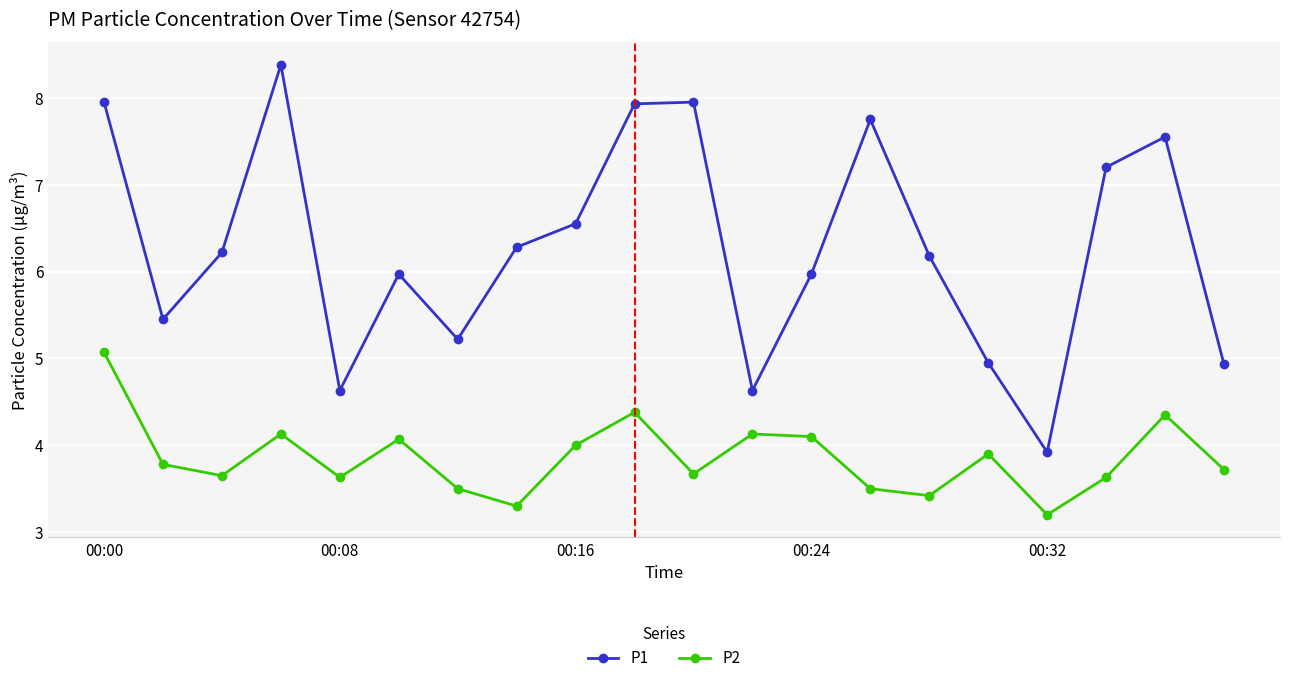

How many lines are shown in the chart?

2